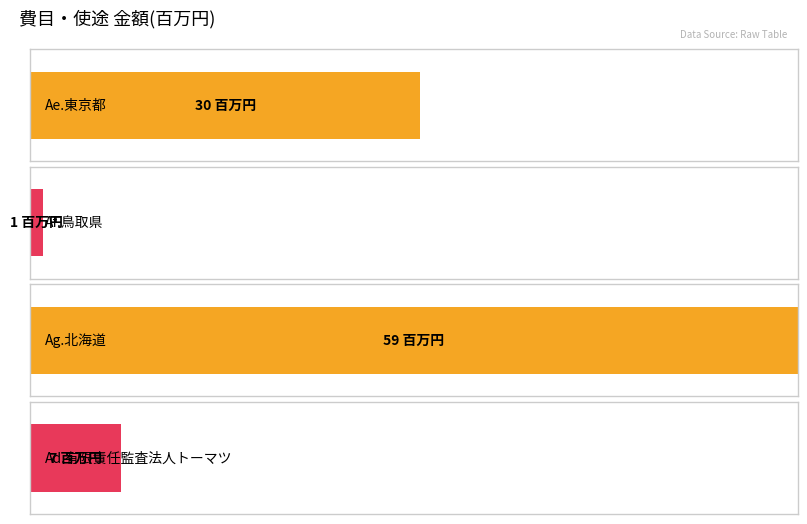

Are the bars horizontal?

Yes